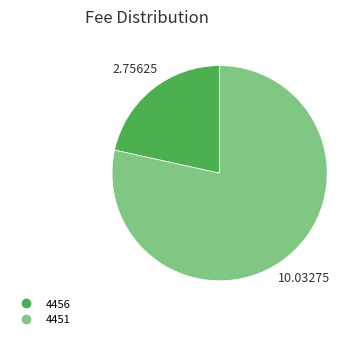

Count the number of slices in the pie.

2